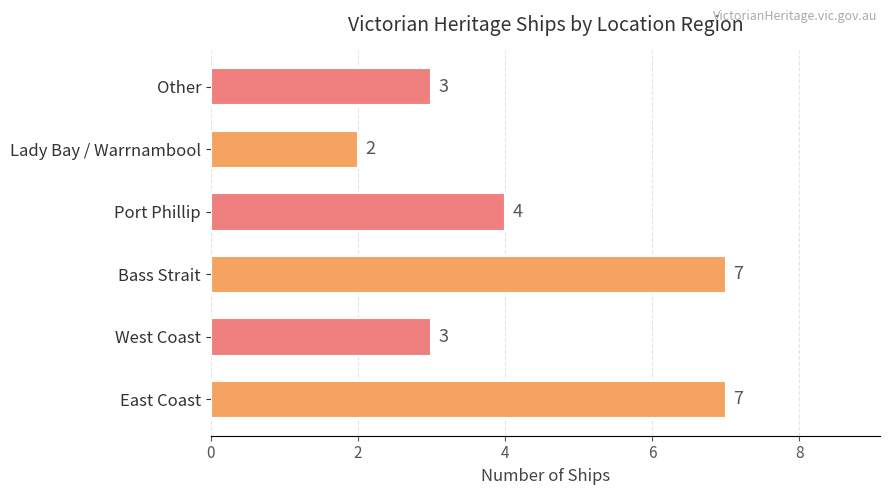

How many series are shown in this chart?

1